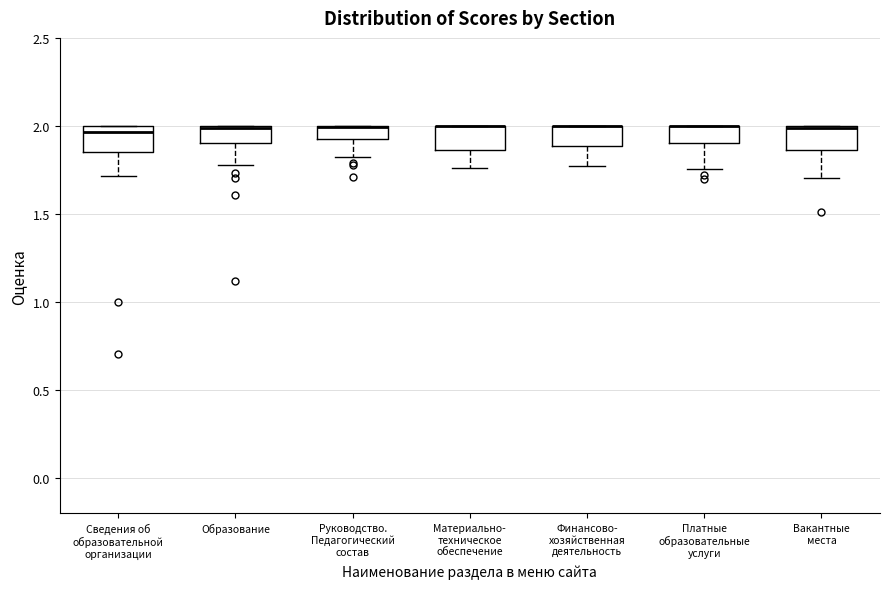

Where is the upper edge of the box for Вакантные места on the y-axis? The values are not printed on the chart, so give them approximately, as read against the axis.

2.00